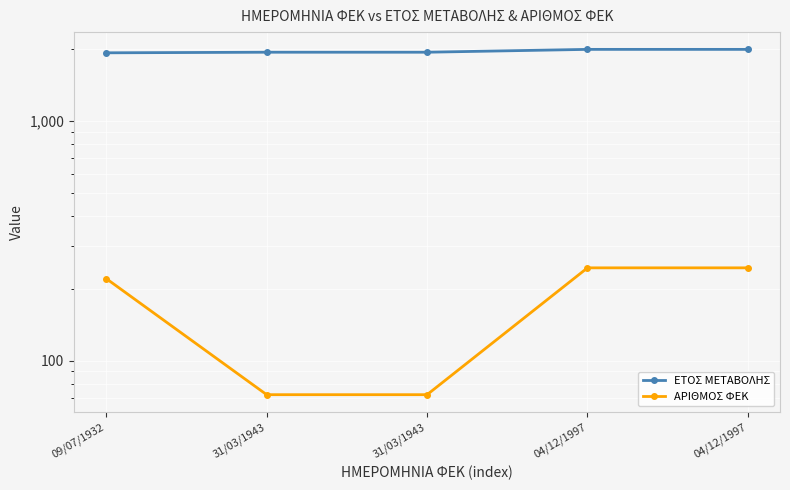

Which category has the highest value in the ΑΡΙΘΜΟΣ ΦΕΚ series?

04/12/1997